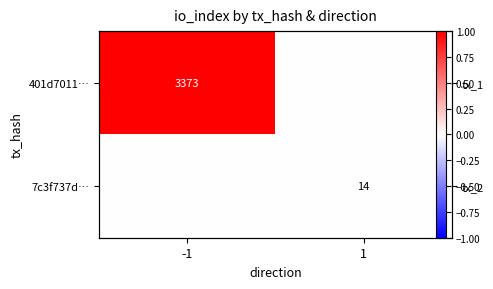

Count the number of categories in the chart.

2